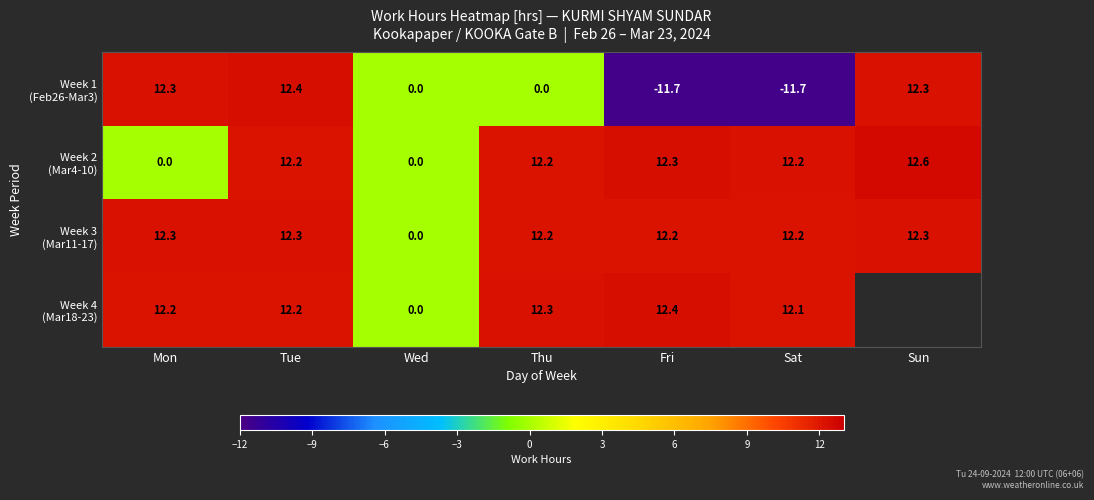

What is the sum of all Week 3 (Mar11-17) values?

73.4